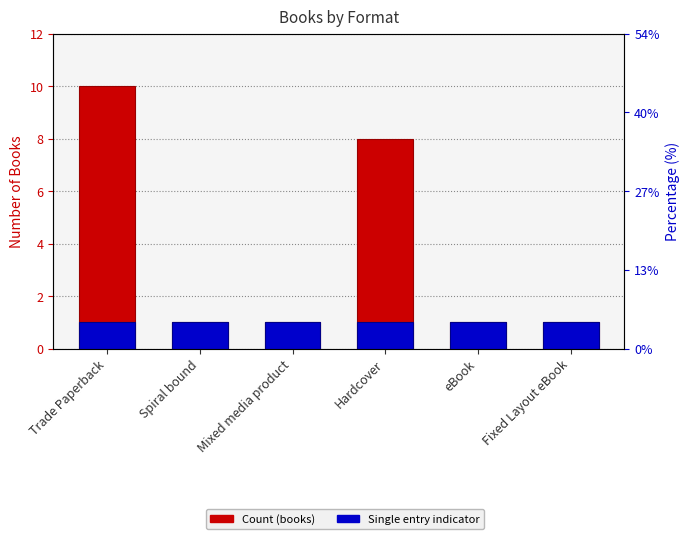

Rank the series by their average value, from highest to lowest.

Count, Has single entry